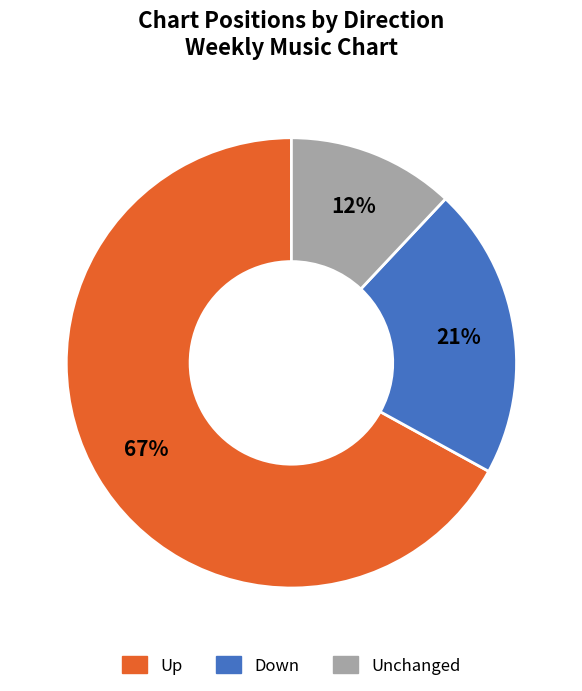

To the nearest percent, what is the average slice percentage?

33%